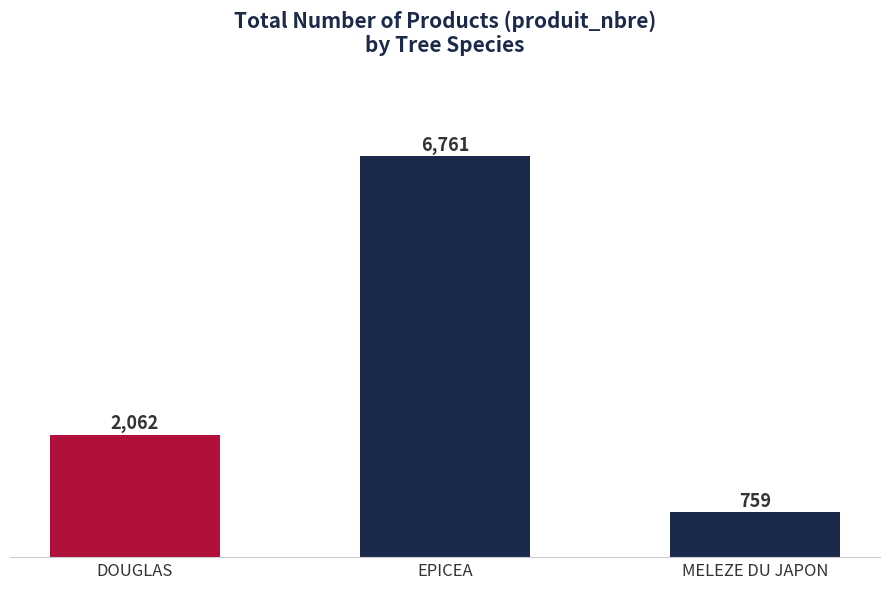

Reading left to right, list all the values displayed in this chart.

DOUGLAS=2062	EPICEA=6761	MELEZE DU JAPON=759